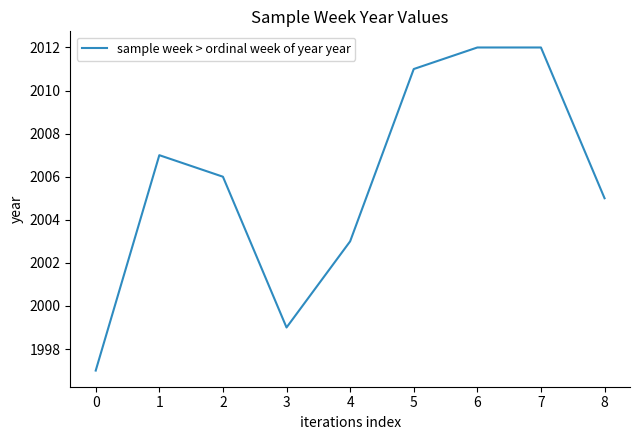

What is the smallest value displayed?

1997